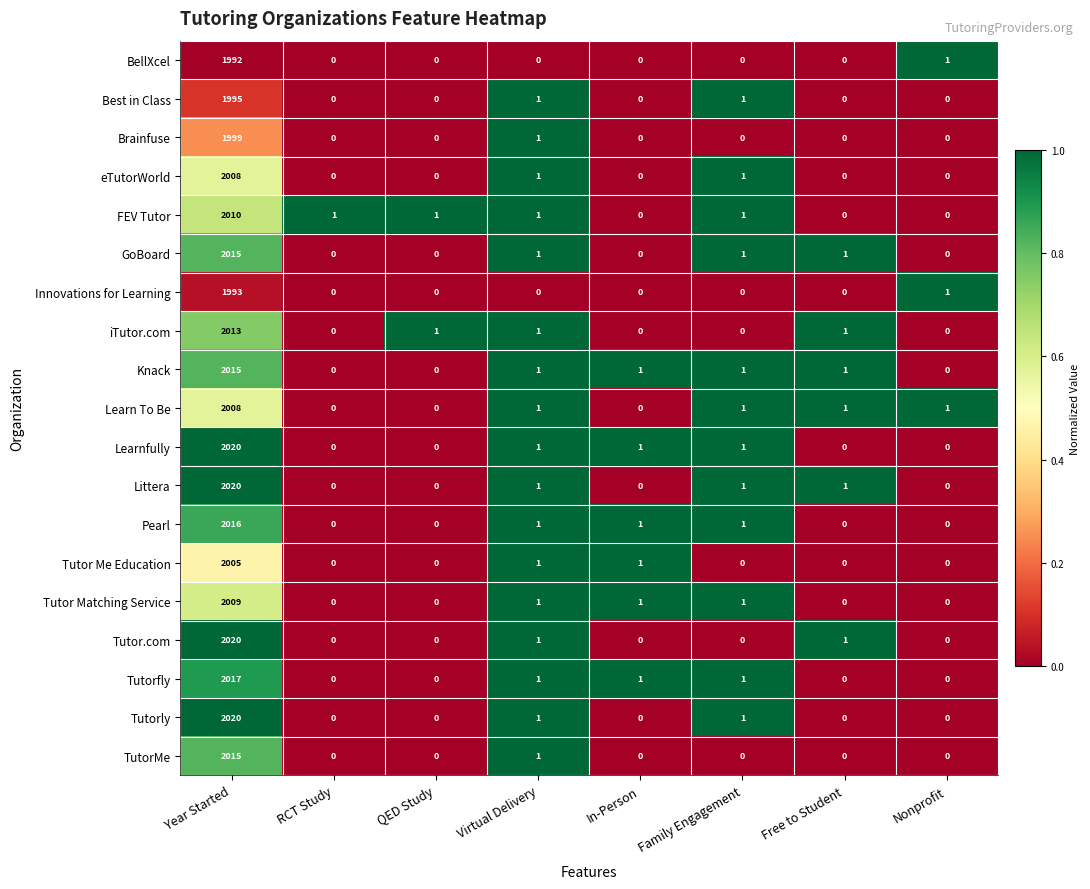

The BellXcel series shows -1359 at In-Person. True or false?

False